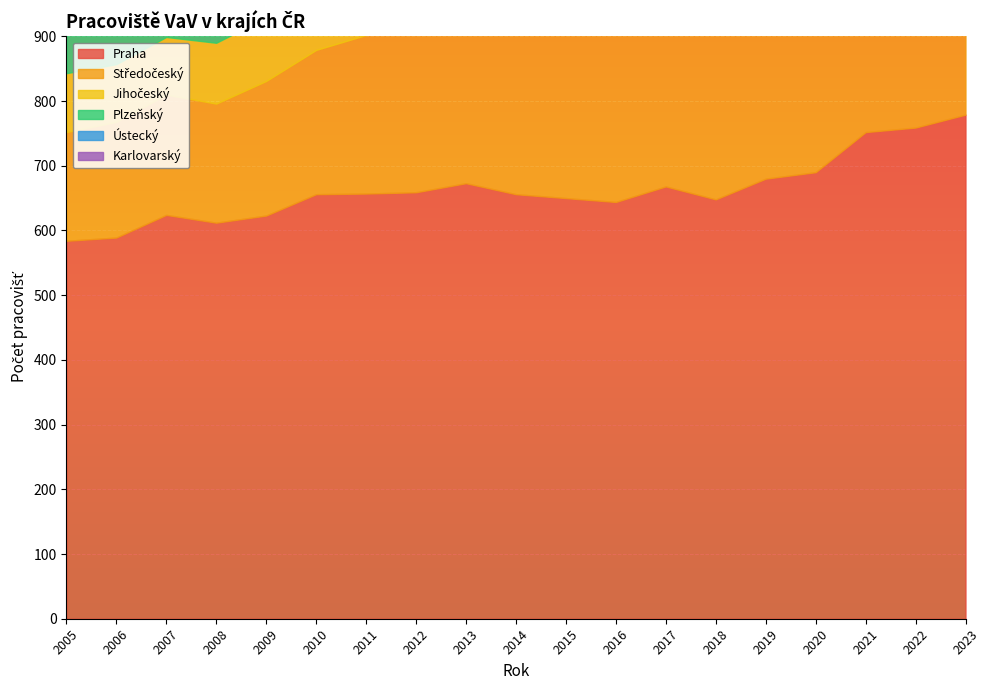

How many lines are shown in the chart?

6